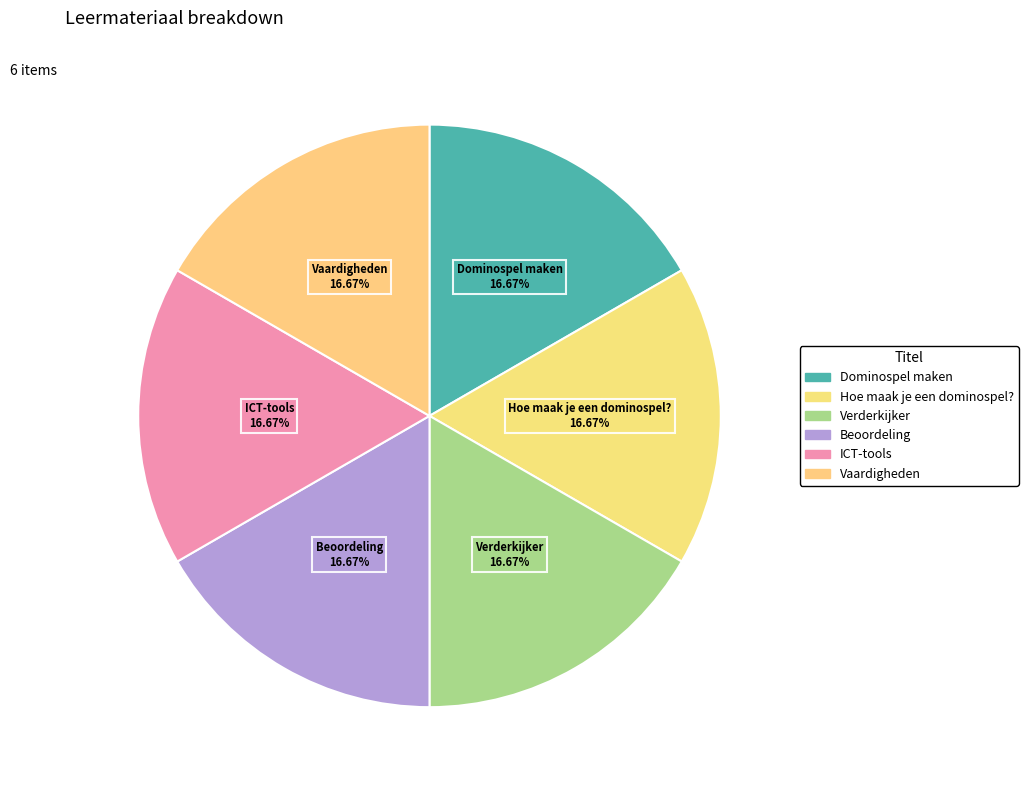

Does Verderkijker represent more than half of the total?

No